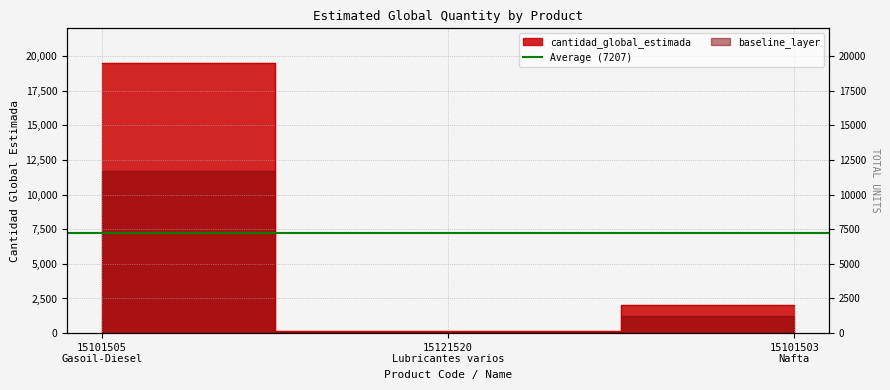

Reading right to left, extract all data points from this chart.

15101503
Nafta=2000	15121520
Lubricantes varios=120	15101505
Gasoil-Diesel=19500